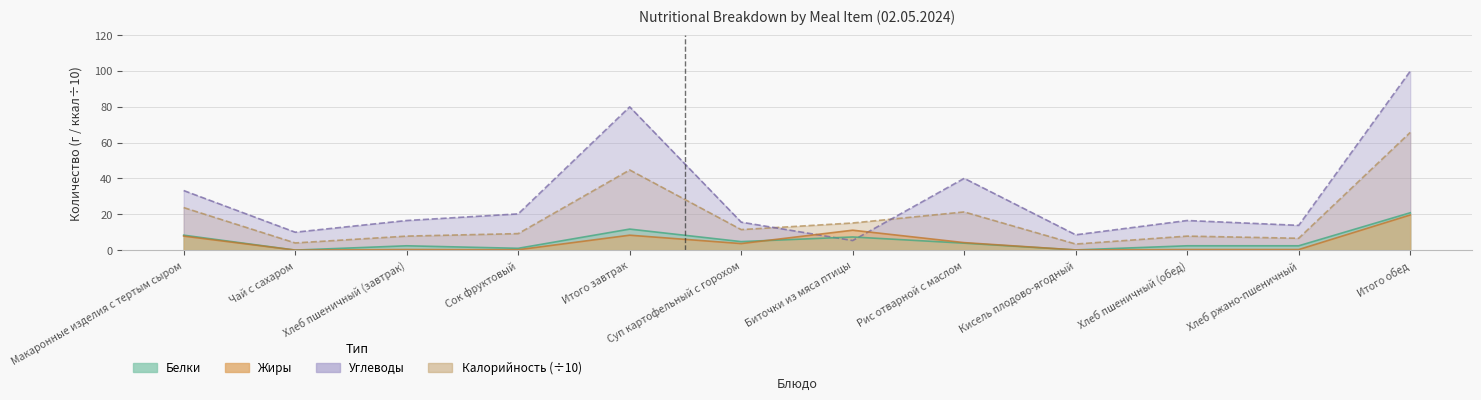

Is the value of Калорийность at Сок фруктовый greater than the value of Углеводы at Суп картофельный с горохом?

No